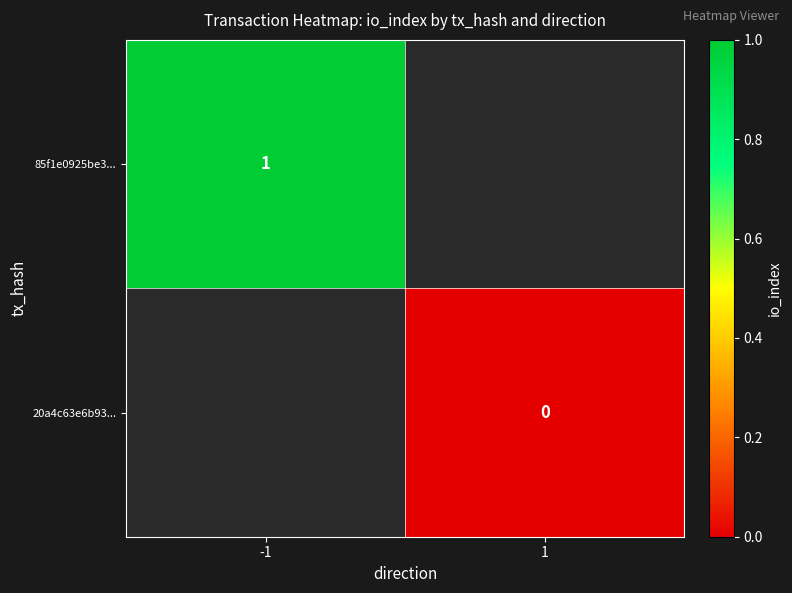

Which category has the lowest value across all series?

1